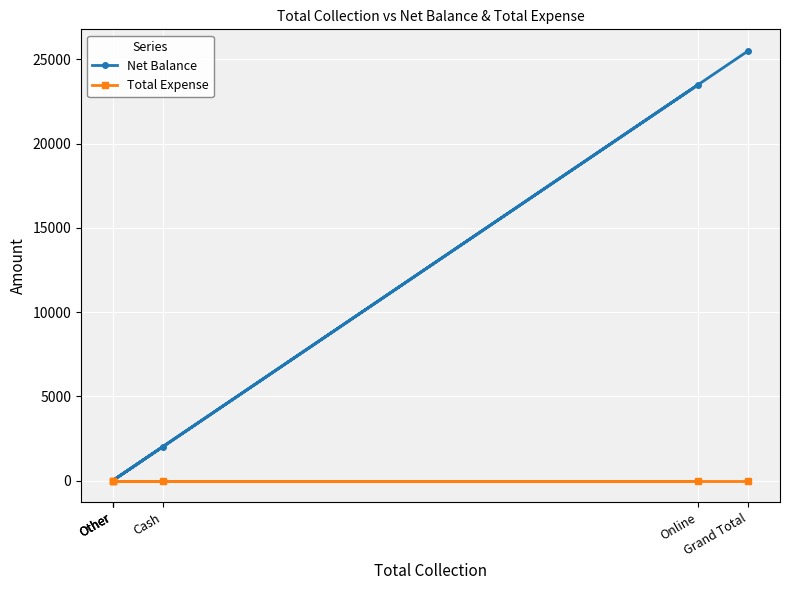

Which series has the largest range (max minus min)?

Net Balance